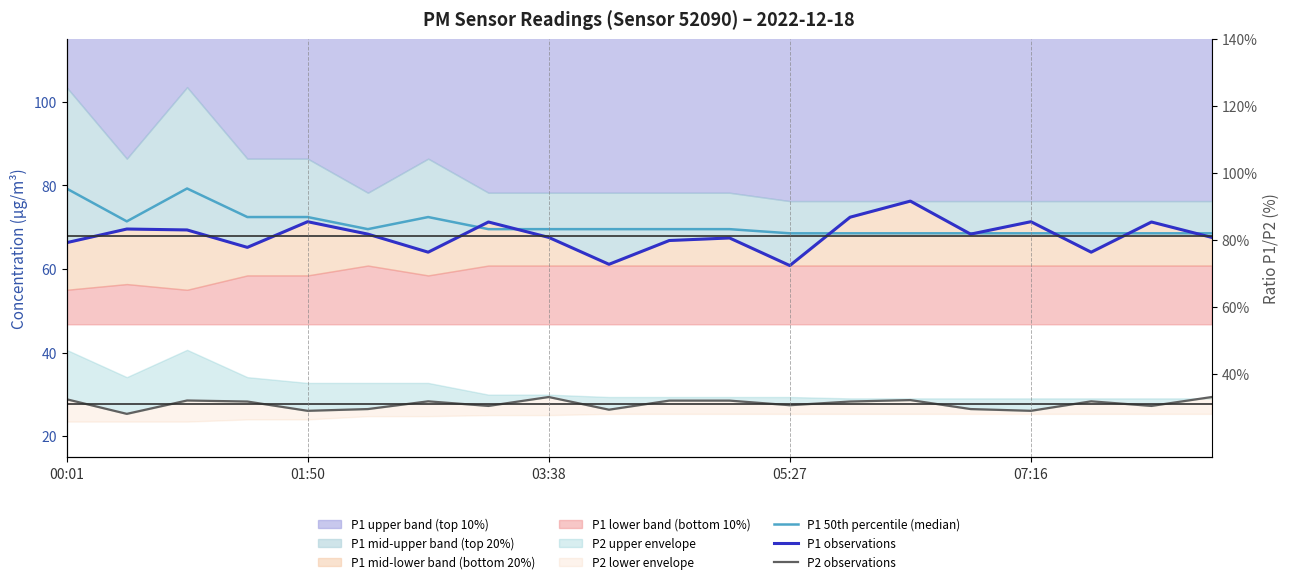

How many data points in P2 observations are less than 28?

9